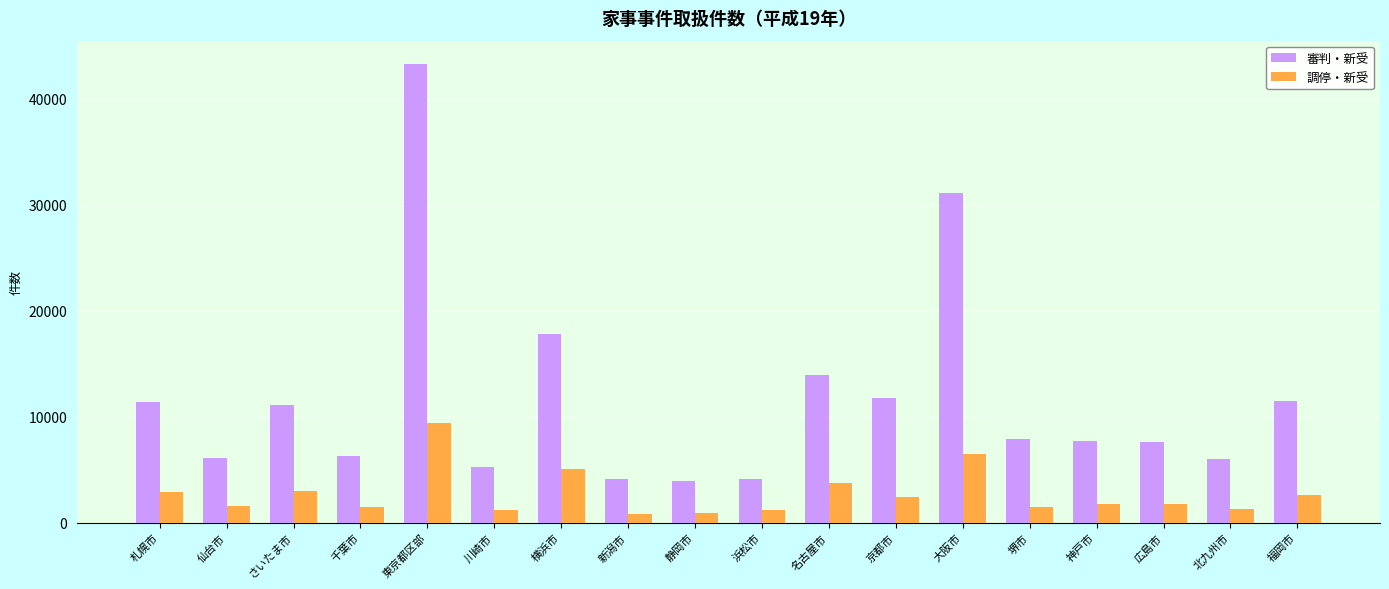

What is the value of the 審判・新受 bar at the 8th from the left?

4115